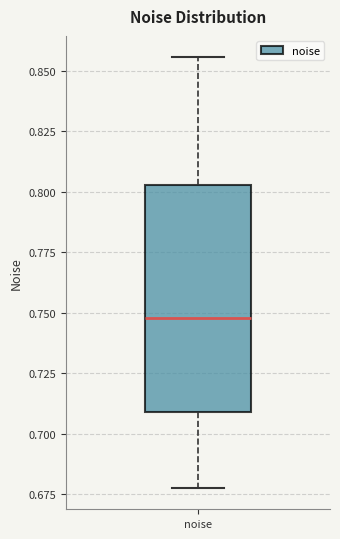

Where is the upper edge of the box for noise on the y-axis? The values are not printed on the chart, so give them approximately, as read against the axis.

0.805